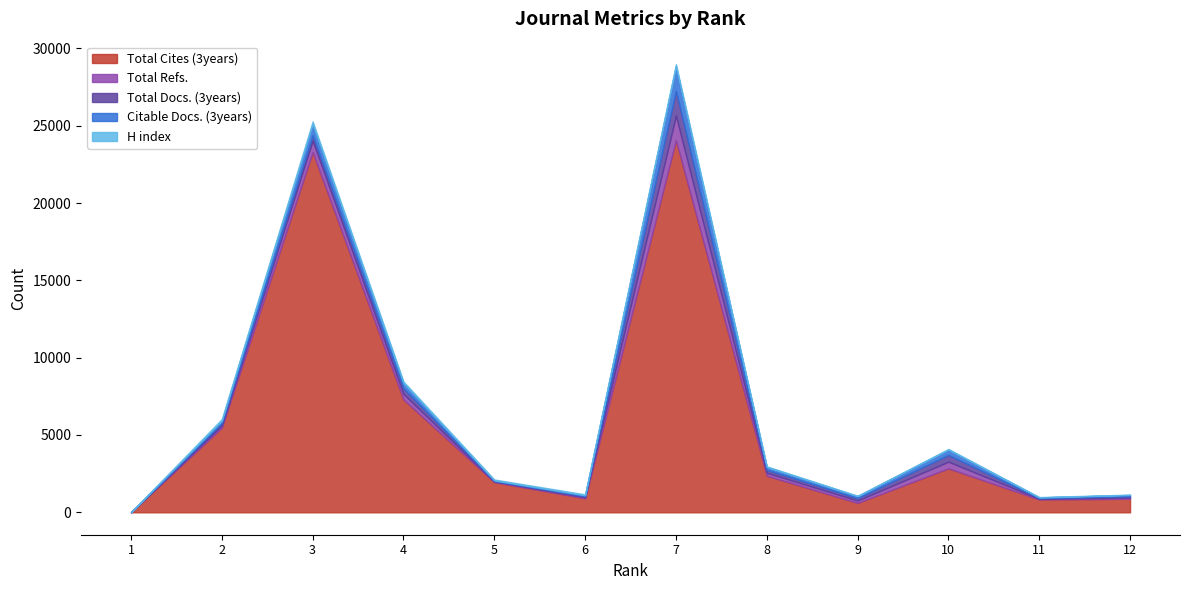

The value of Citable Docs. (3years) at 11 is 44. True or false?

True